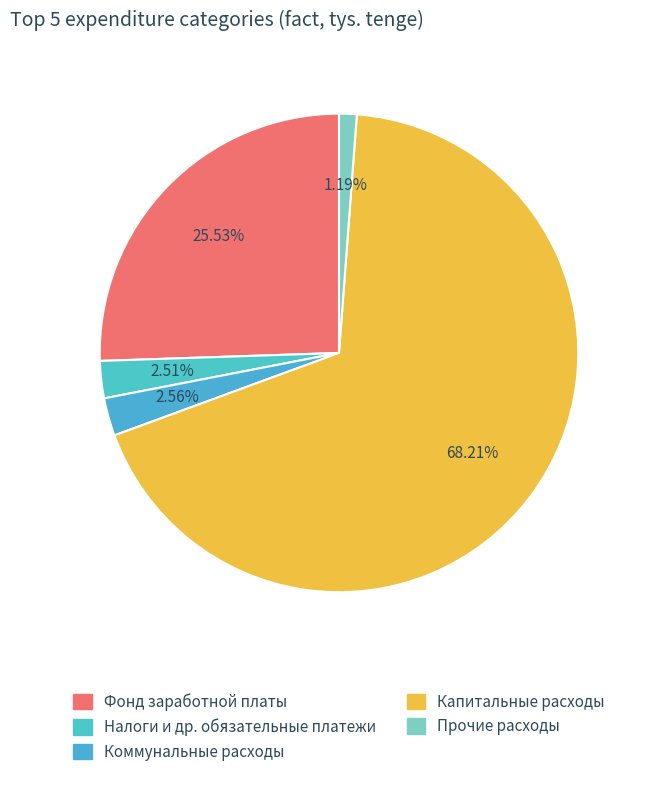

What is the change in value from Налоги и др. обязательные платежи to Коммунальные расходы?

+161.9